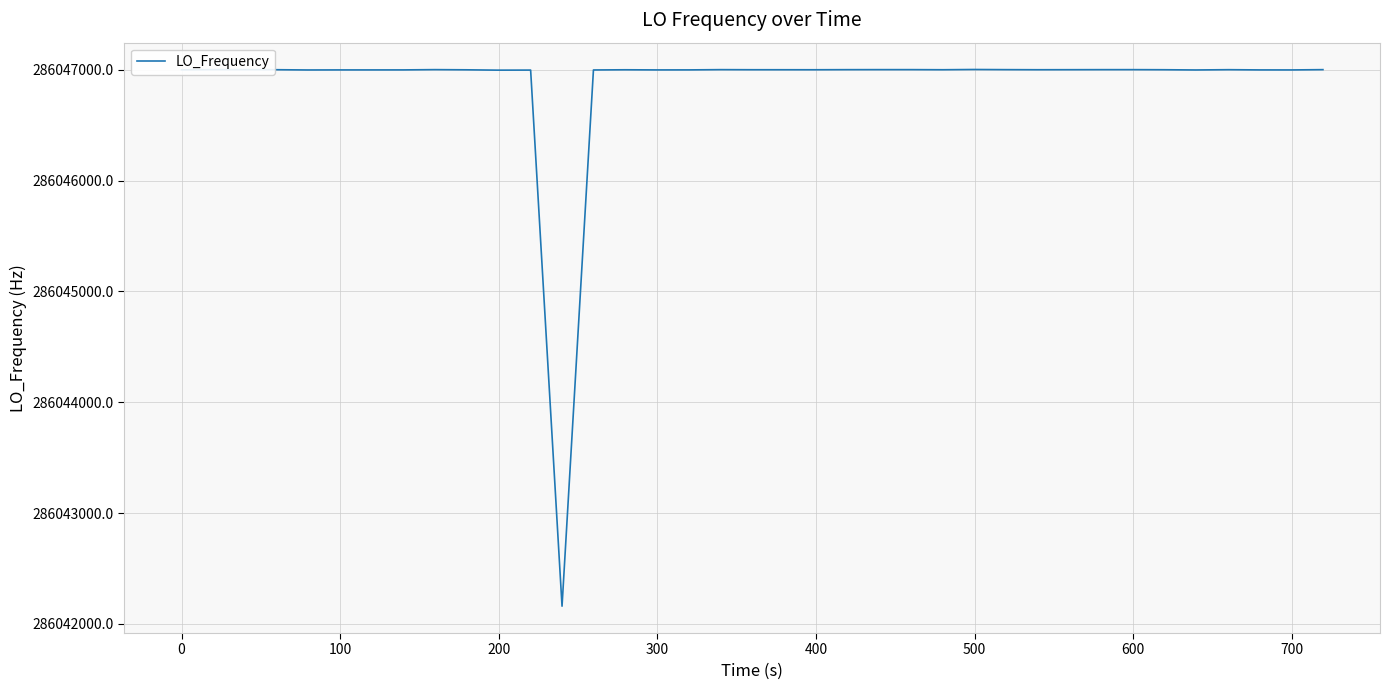

What is the greatest value displayed?

286047002.3